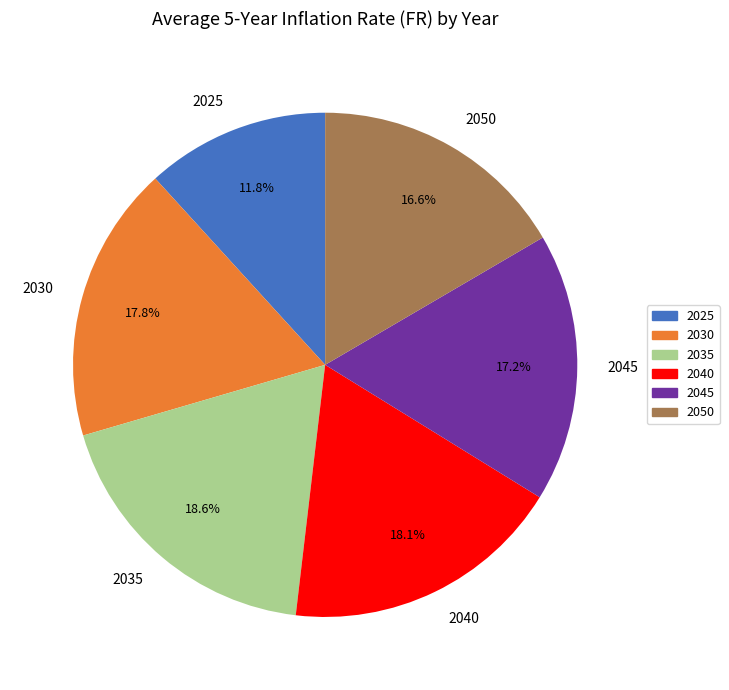

Is there any slice that represents more than half of the pie?

No